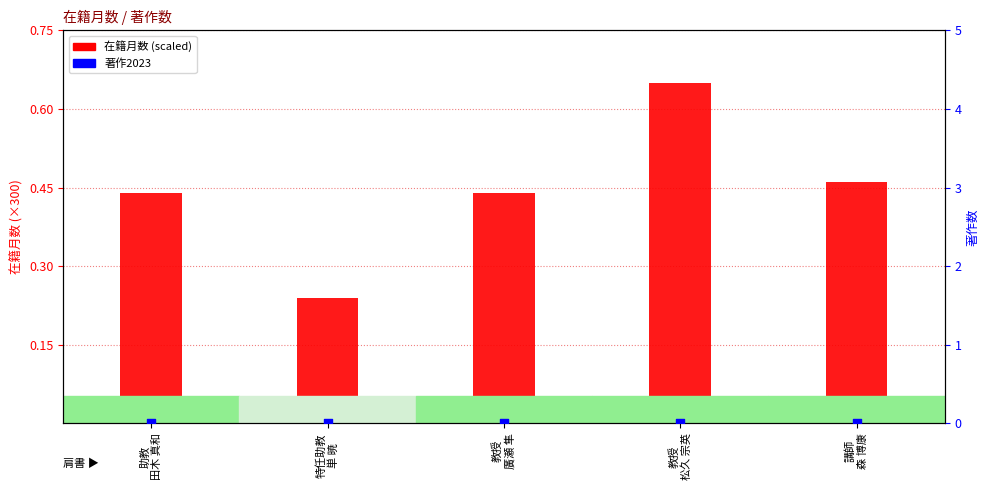

Which series has the largest total across all categories?

在籍月数 (scaled)